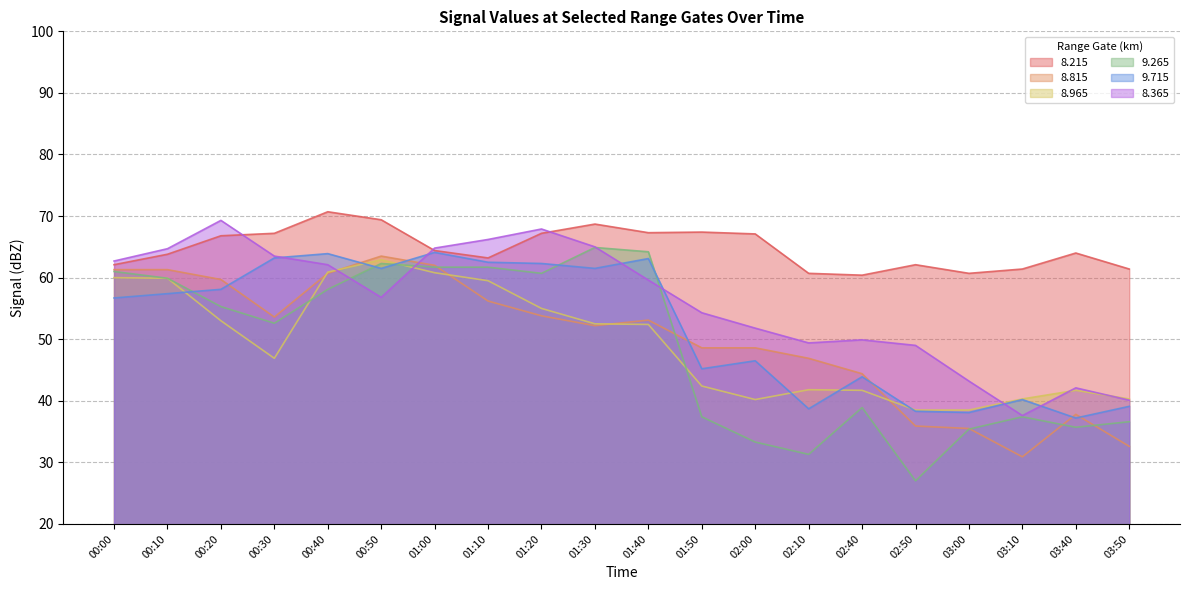

Is it true that   9.265 equals 100.2 at 00:10?

False